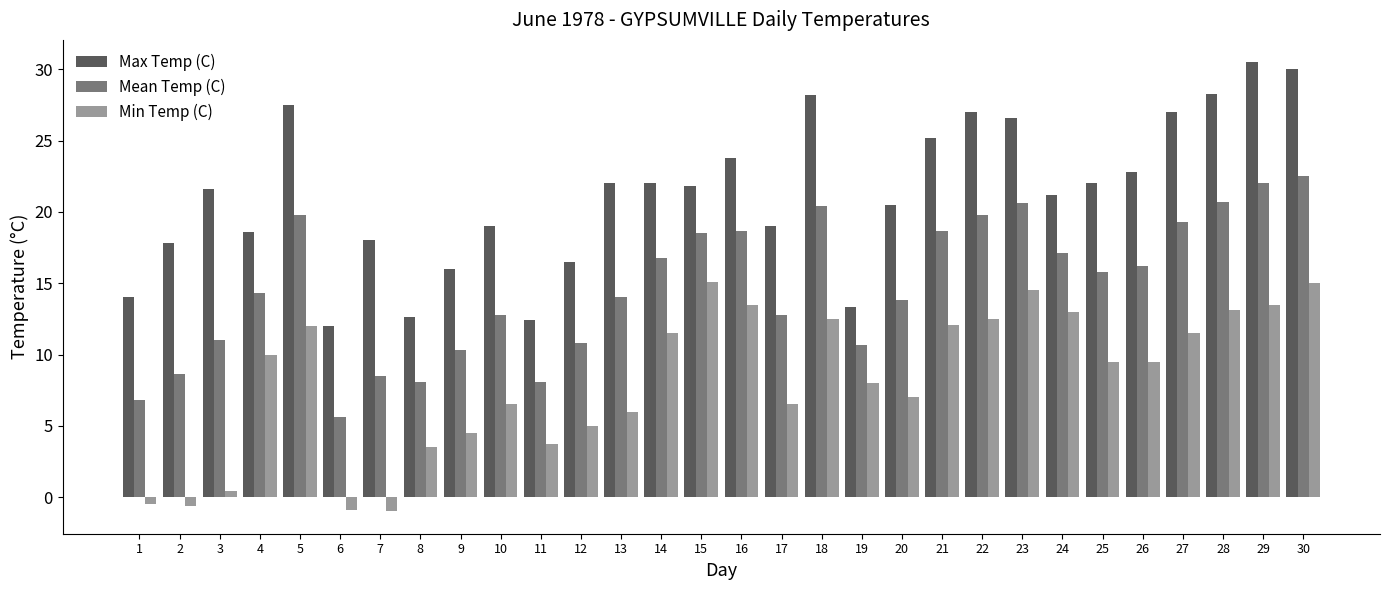

How many bars are there in total?

90